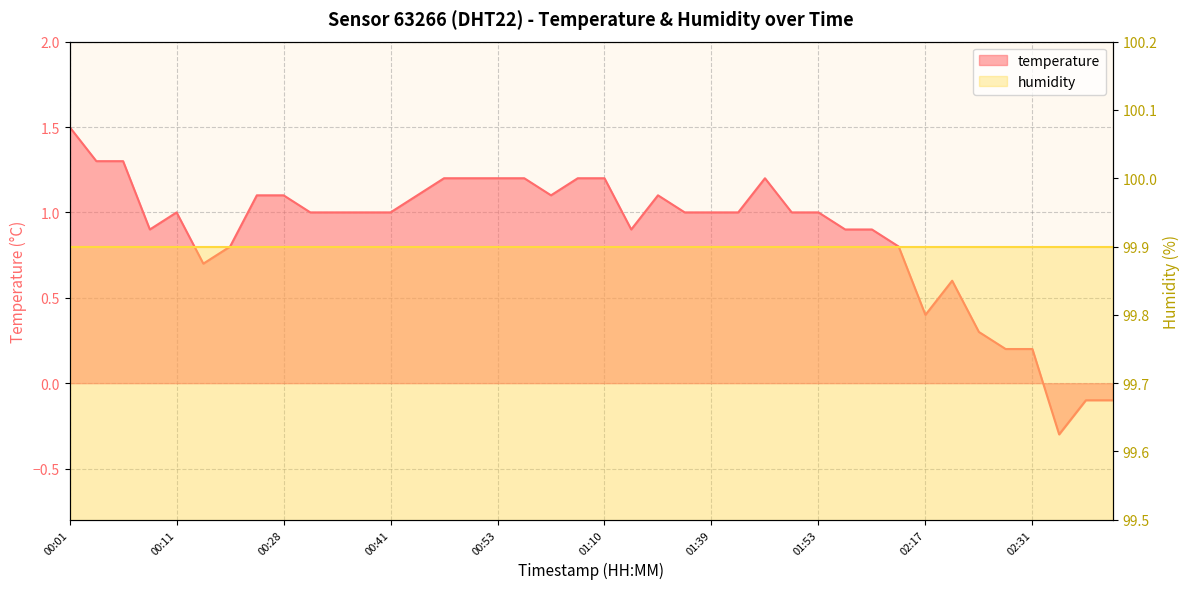

What is the label of the 12th point from the right?

01:53